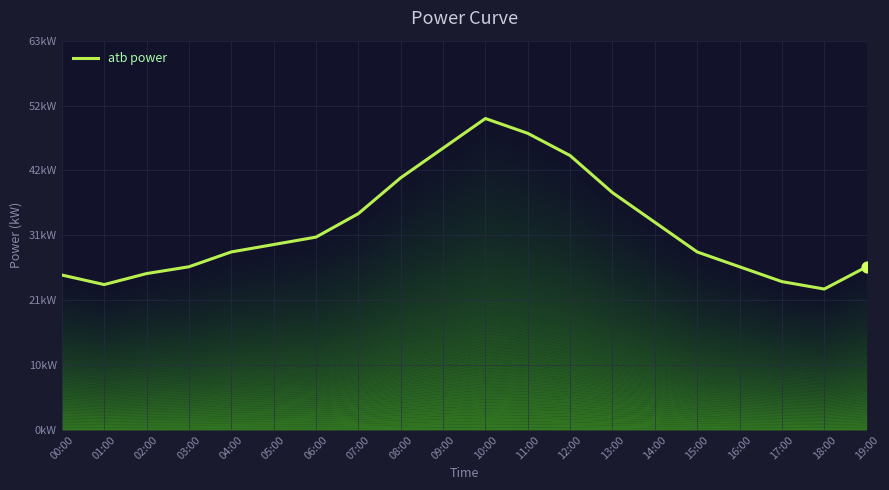

Between 13:00 and 03:00, which is larger?

13:00